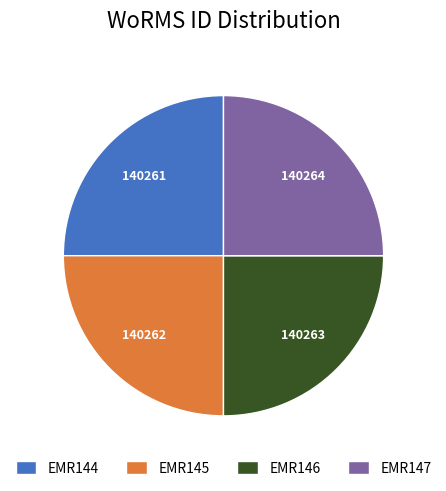

How many segments does this pie chart have?

4